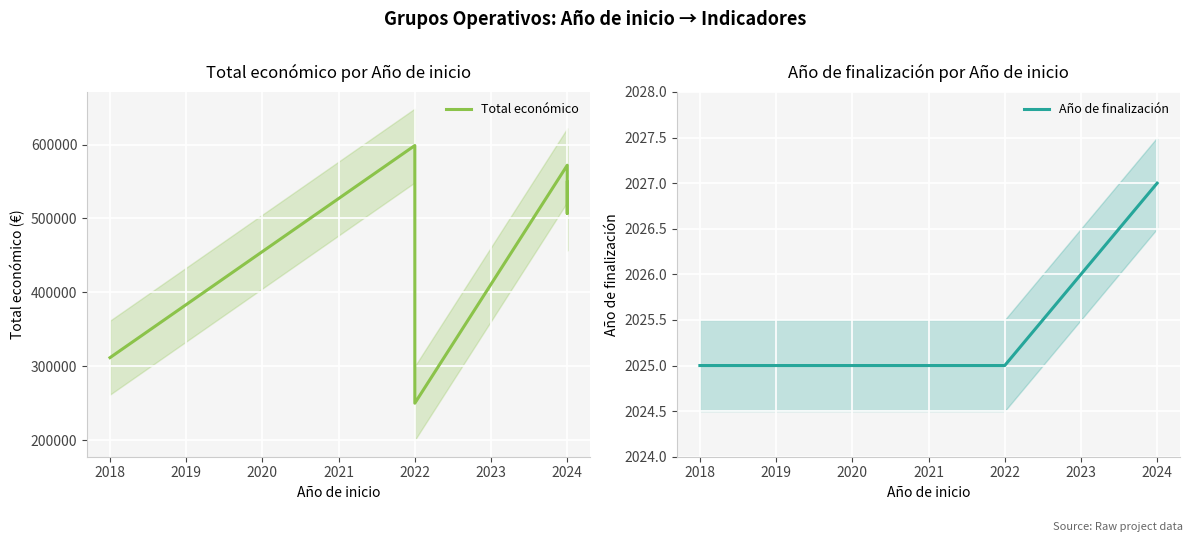

Which series has the widest spread of values?

Total económico